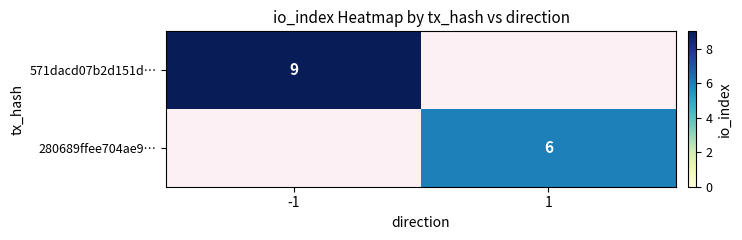

Is the value of 280689ffee704ae9… at 1 greater than the value of 571dacd07b2d151d… at -1?

No